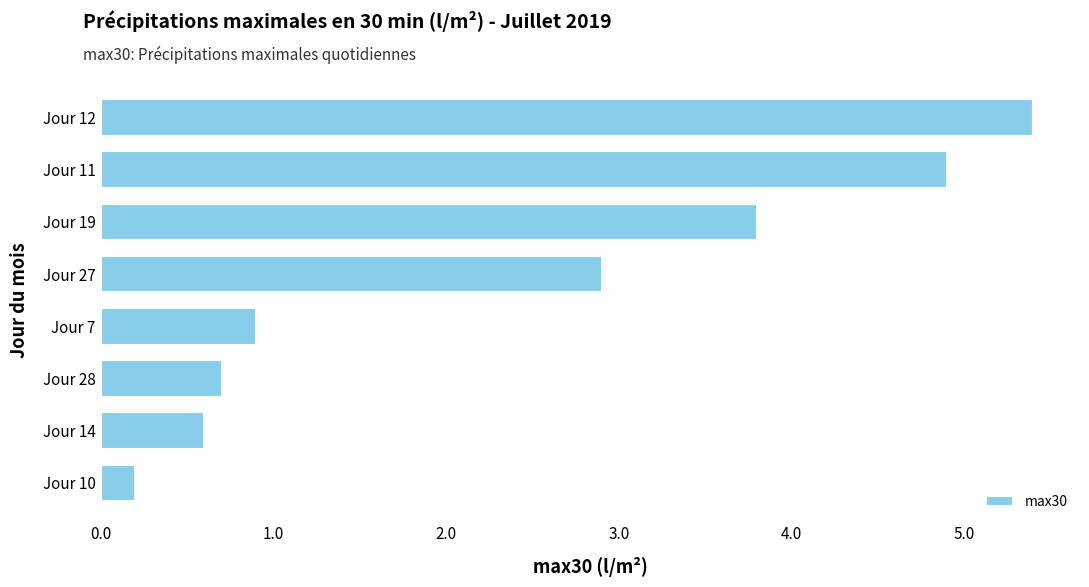

Rank the categories by value from highest to lowest.

Jour 12, Jour 11, Jour 19, Jour 27, Jour 7, Jour 28, Jour 14, Jour 10